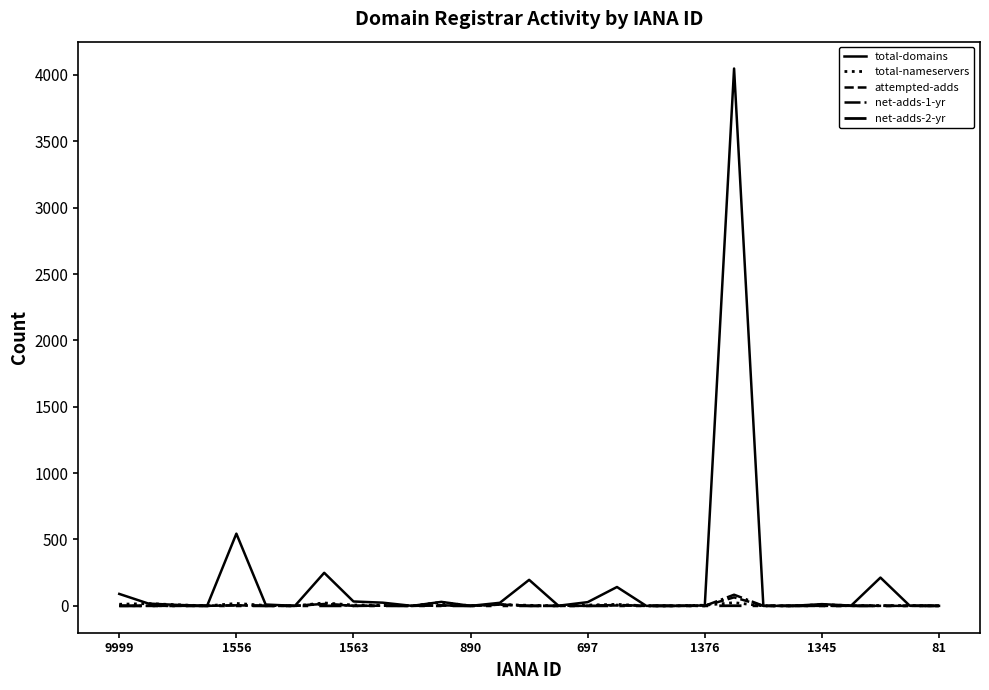

How many interior local valleys does the attempted-adds series have?

3